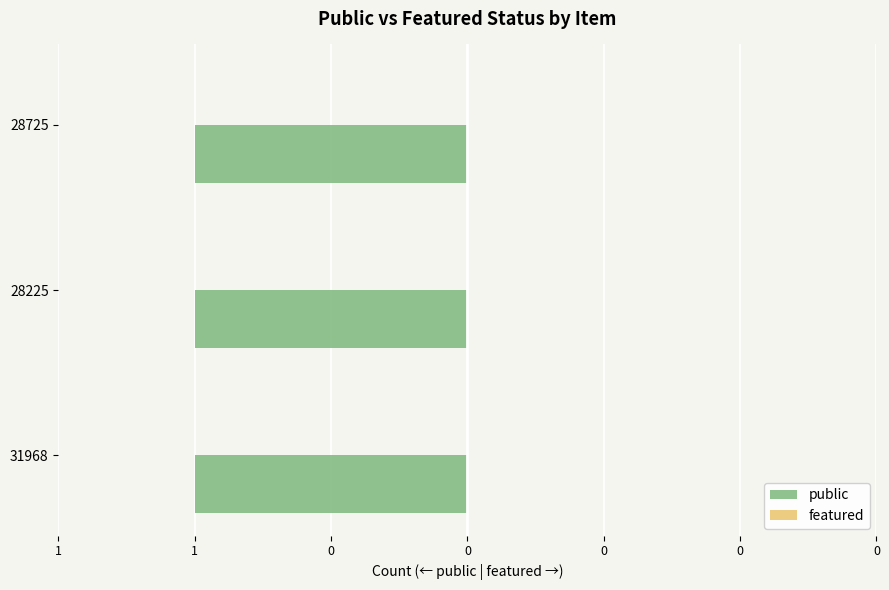

At which label is public closest to 1?

31968